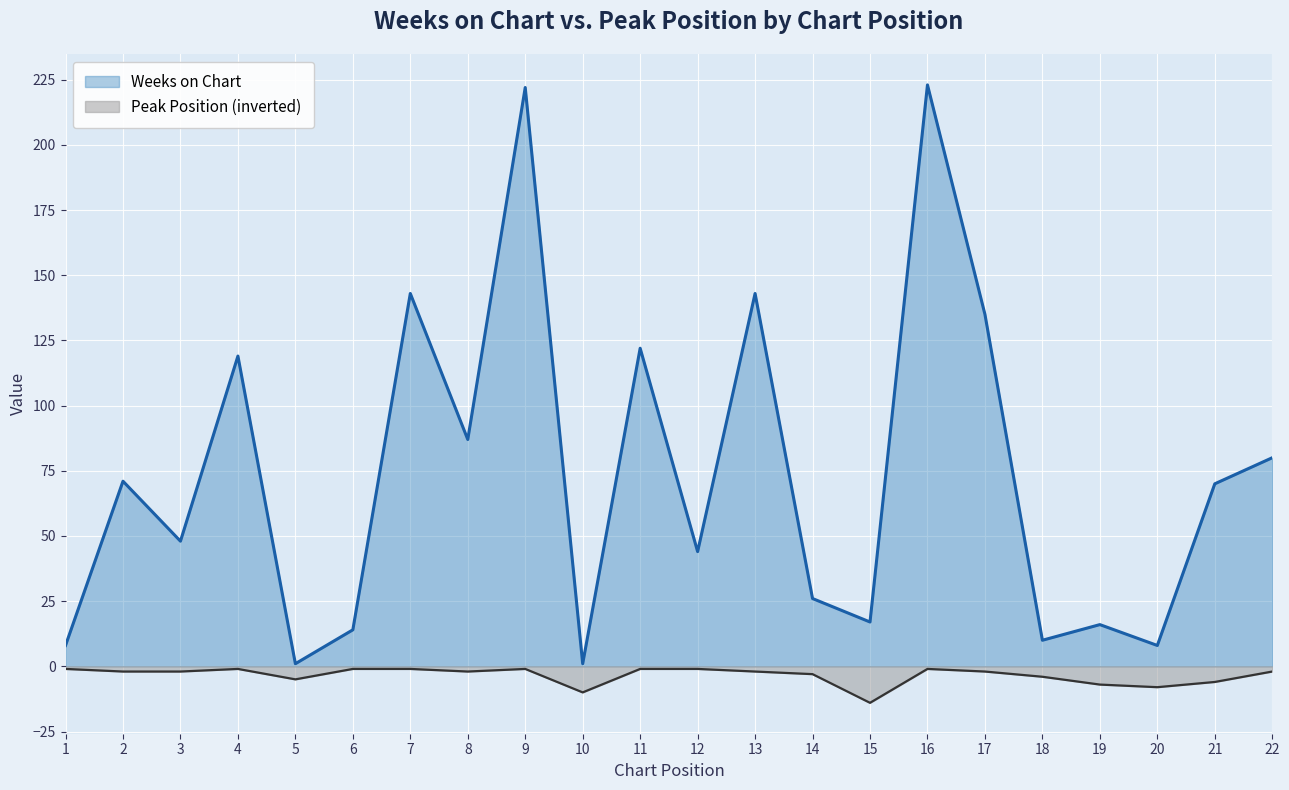

What is the difference between the second highest and minimum values in the Peak Position series?

13